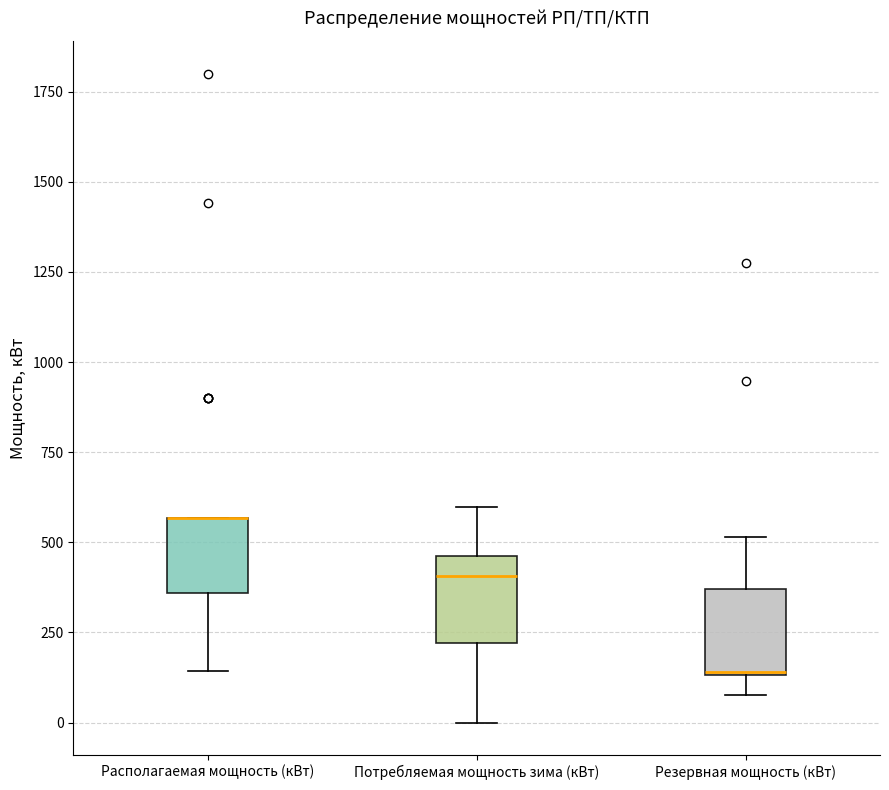

Reading left to right, read every box against the y-axis: the position of its median line, the range the box covers, and the ends of its whiskers. The values are not printed on the chart, so give them approximately, as read against the axis.

Располагаемая мощность (кВт): median 550 (drawn on the box's upper edge), box 350 to 550, whiskers 150 to 550
Потребляемая мощность зима (кВт): median 400, box 200 to 450, whiskers 0 to 600
Резервная мощность (кВт): median 150, box 150 to 350, whiskers 100 to 500